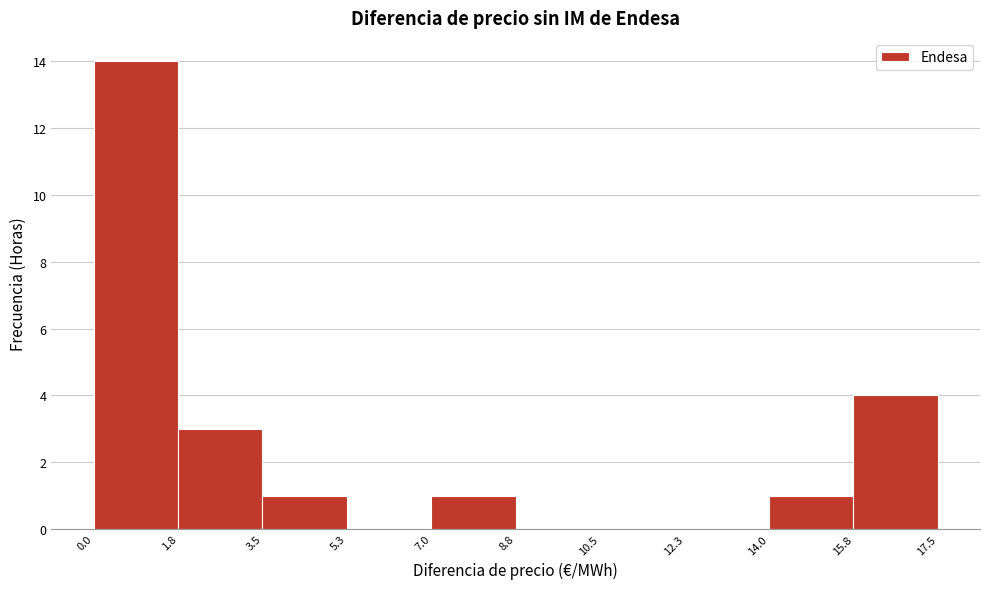

What is the height of the bar covering 7.0 to 8.8 on the x-axis? The values are not printed on the chart, so give them approximately, as read against the axis.

1